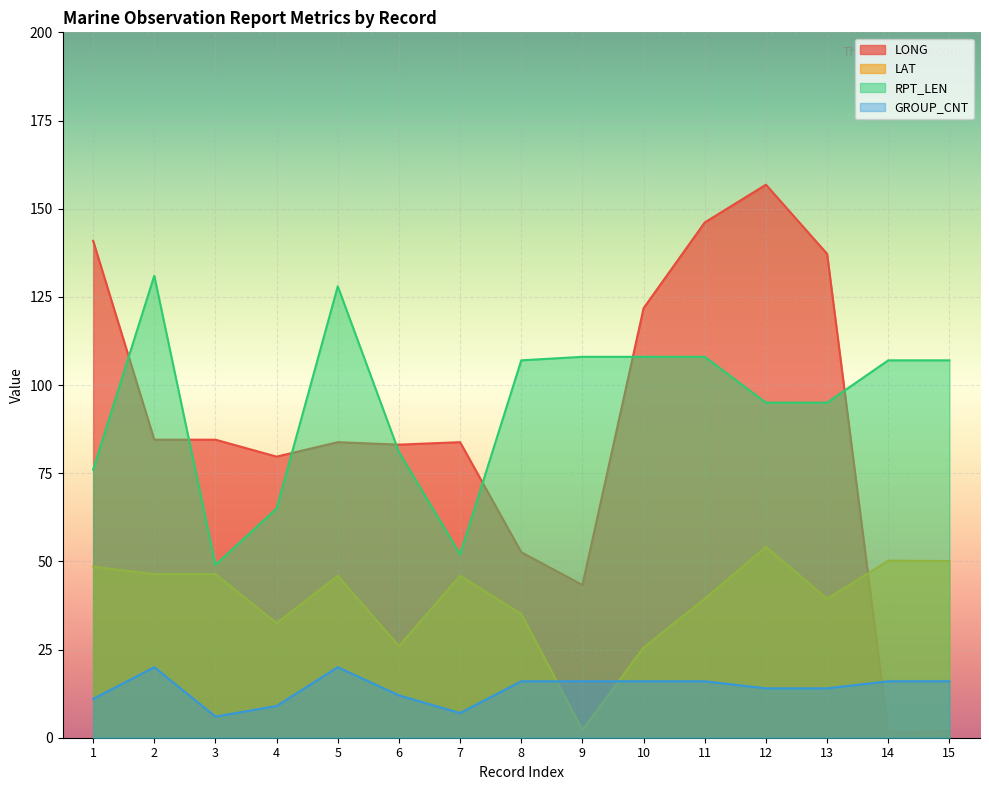

Which label corresponds to the smallest value in the chart?

14